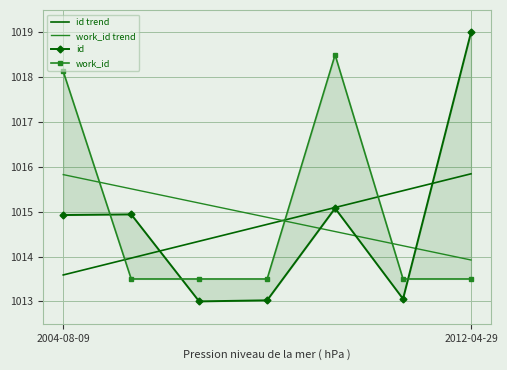

How many times do work_id trend and id trend cross each other?

1